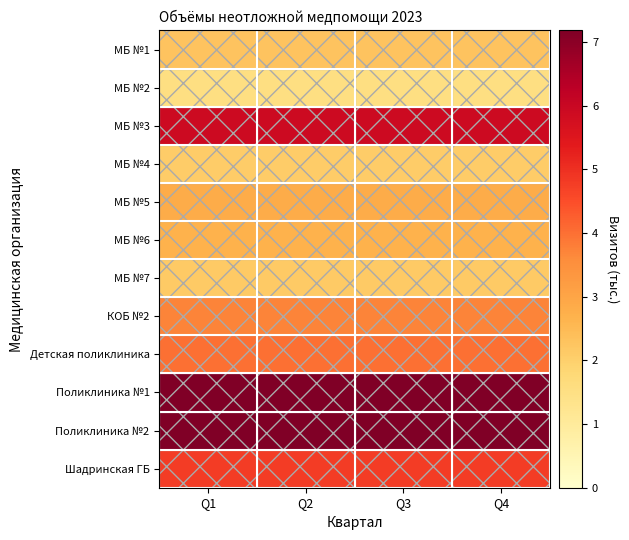

Reading left to right, extract all data points from this chart.

МБ №1: Q1=2.3	Q2=2.3	Q3=2.3	Q4=2.3
МБ №2: Q1=1.5	Q2=1.5	Q3=1.5	Q4=1.5
МБ №3: Q1=5.9	Q2=5.9	Q3=5.9	Q4=5.9
МБ №4: Q1=2.1	Q2=2.1	Q3=2.1	Q4=2.1
МБ №5: Q1=2.8	Q2=2.8	Q3=2.8	Q4=2.8
МБ №6: Q1=2.7	Q2=2.7	Q3=2.7	Q4=2.7
МБ №7: Q1=2.1	Q2=2.1	Q3=2.1	Q4=2.1
КОБ №2: Q1=3.7	Q2=3.7	Q3=3.7	Q4=3.7
Детская поликлиника: Q1=4.0	Q2=4.0	Q3=4.0	Q4=4.0
Поликлиника №1: Q1=7.2	Q2=7.2	Q3=7.2	Q4=7.2
Поликлиника №2: Q1=7.2	Q2=7.2	Q3=7.2	Q4=7.2
Шадринская ГБ: Q1=4.8	Q2=4.8	Q3=4.8	Q4=4.8